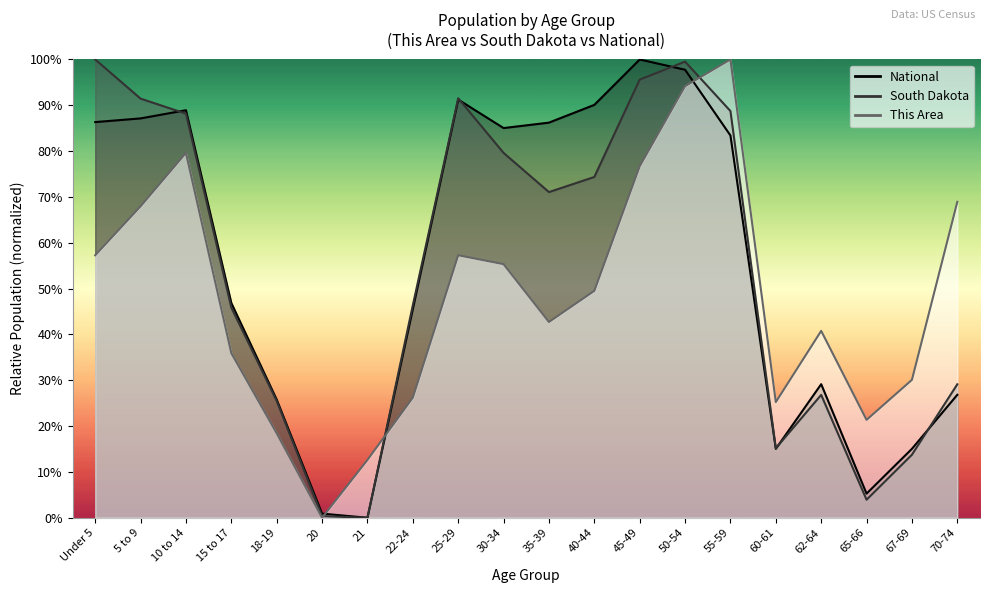

Where do South Dakota and National first cross each other?

5 to 9 and 10 to 14